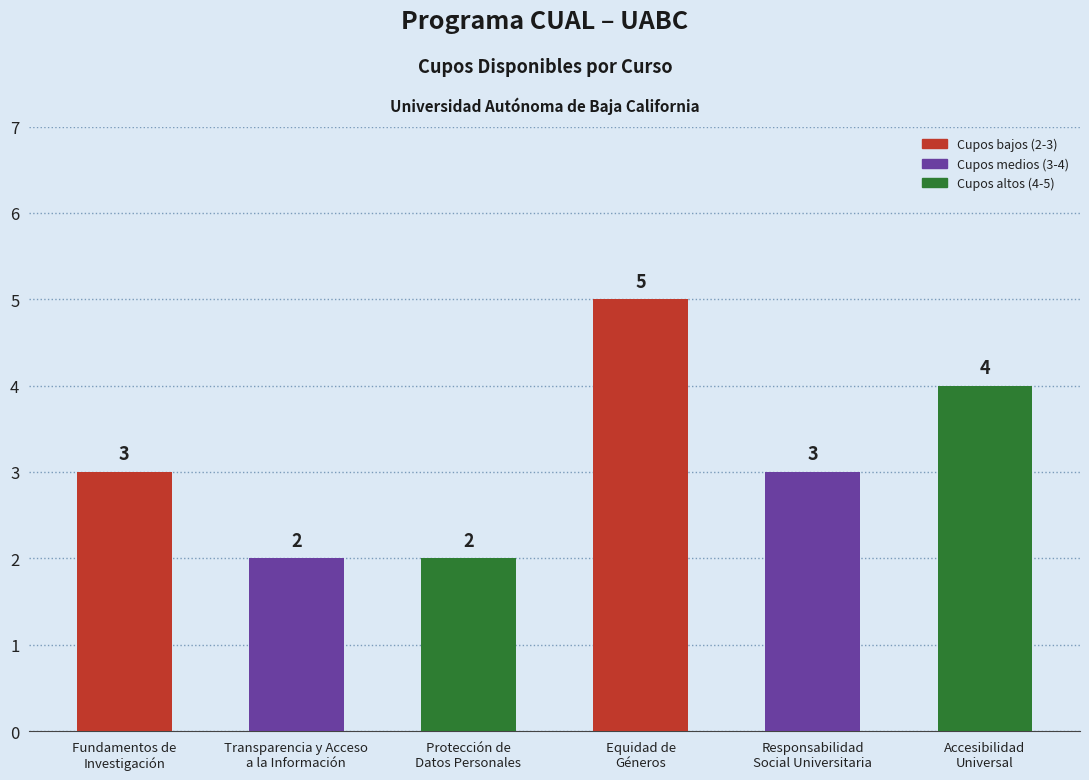

Rank the categories by value from highest to lowest.

Equidad de
Géneros, Accesibilidad
Universal, Fundamentos de
Investigación, Responsabilidad
Social Universitaria, Transparencia y Acceso
a la Información, Protección de
Datos Personales